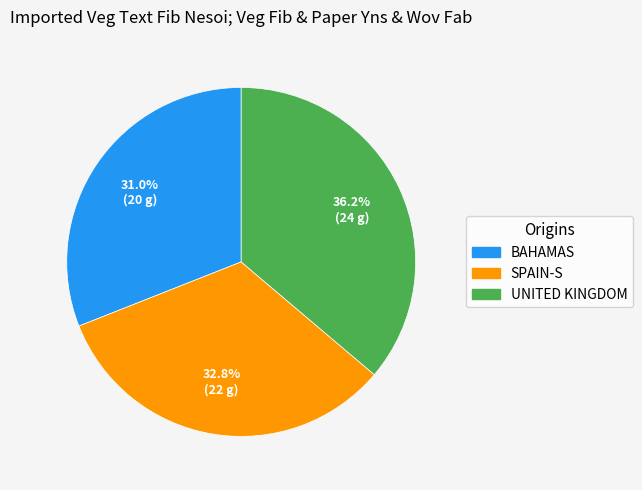

Rank the categories by value from highest to lowest.

UNITED KINGDOM, SPAIN-S, BAHAMAS